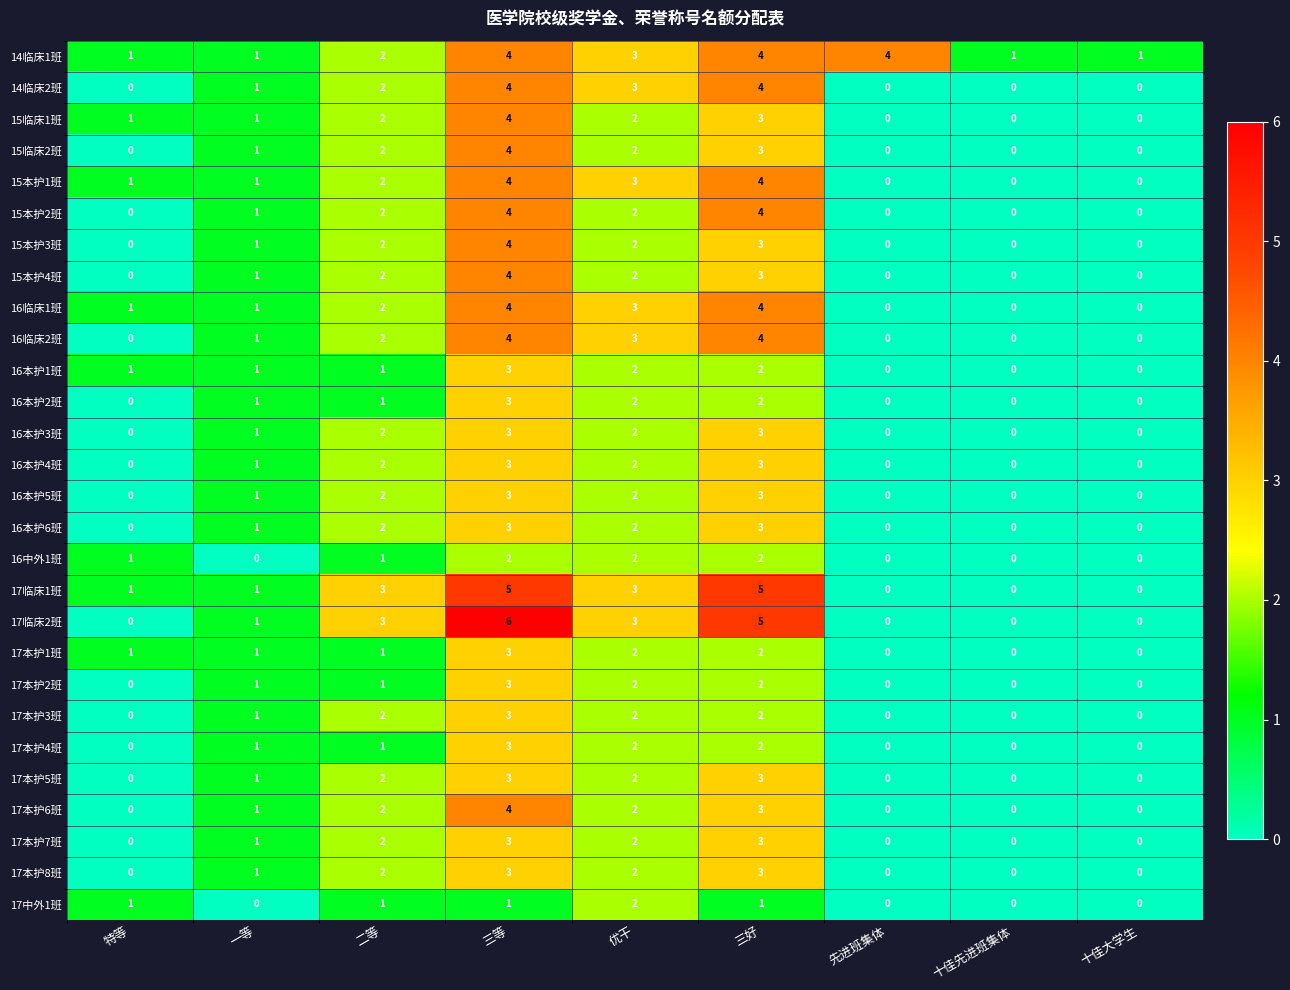

What is the highest value of the 17临床1班 series?

5